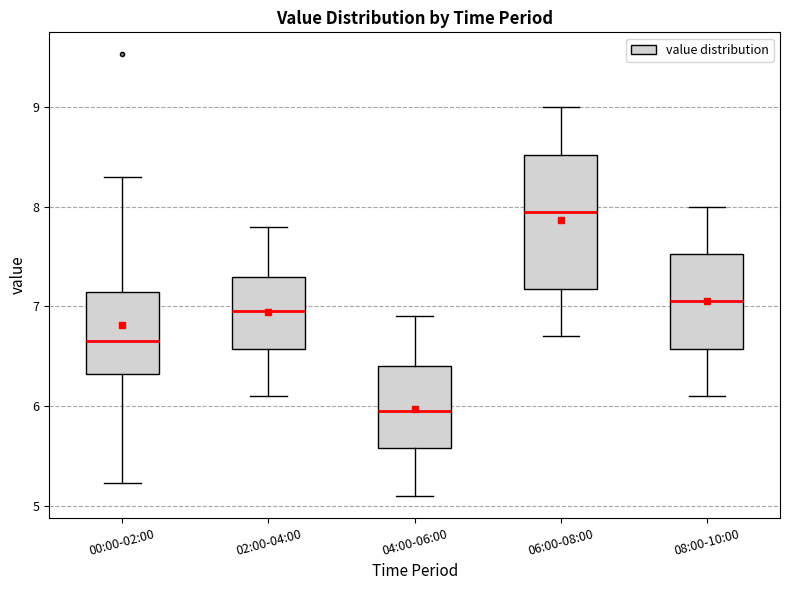

Which box's median line is the highest?

06:00-08:00